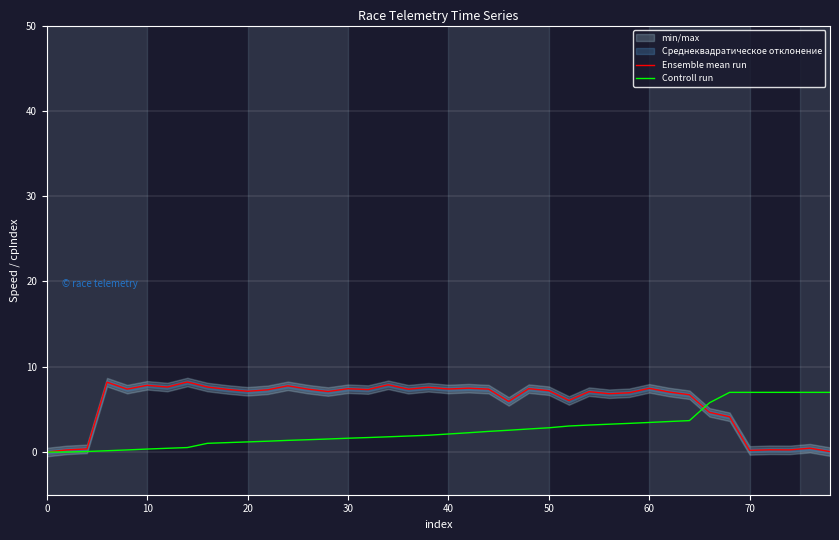

Is it true that Controll run equals 0.0 at 0?

True